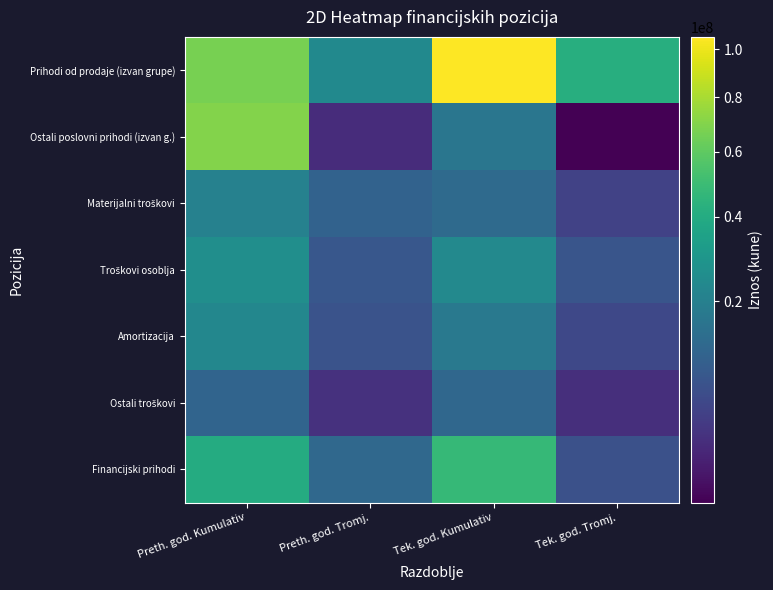

What is the total value across all series at Tek. god. Tromj.?

68608912